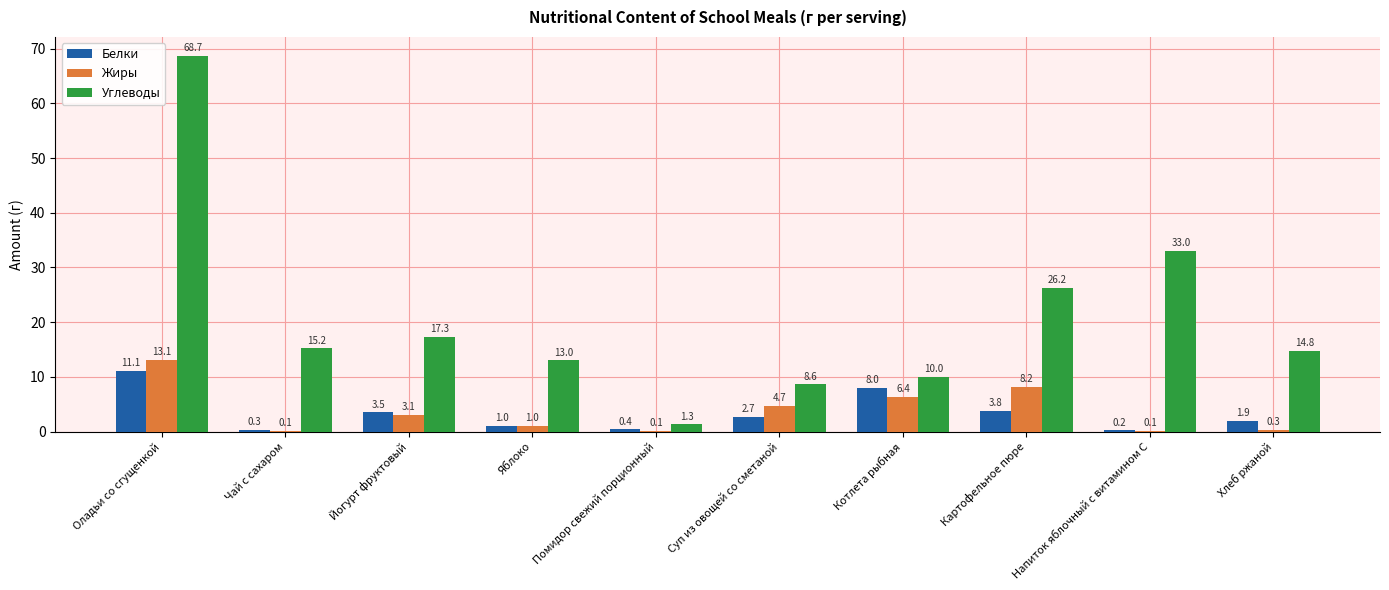

Which series has the largest range (max minus min)?

Углеводы